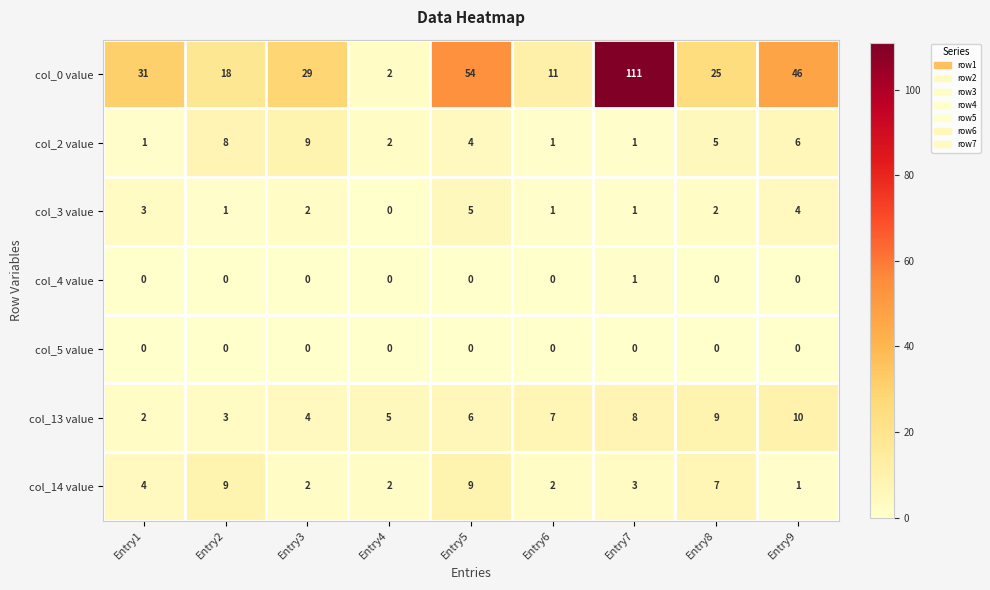

The value of col_4 value at Entry8 is 0. True or false?

True